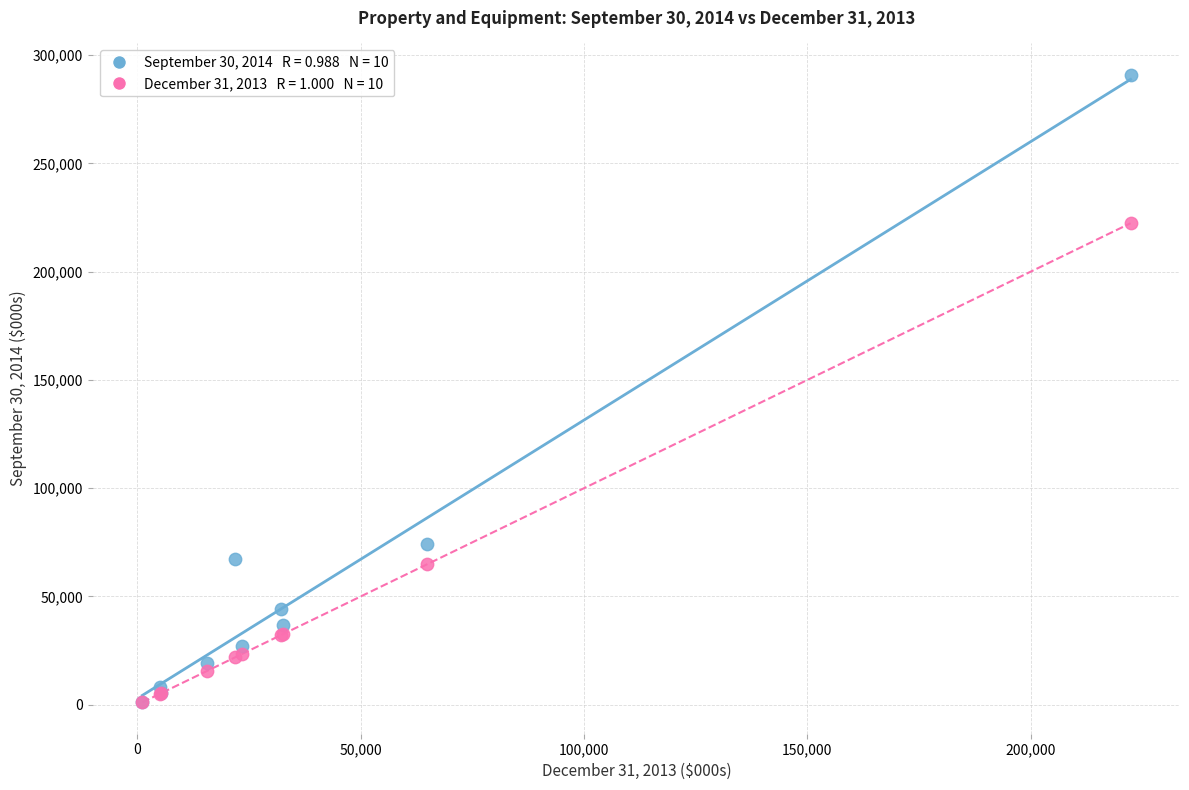

Across all series, what Y value is closest to 146025?

74136